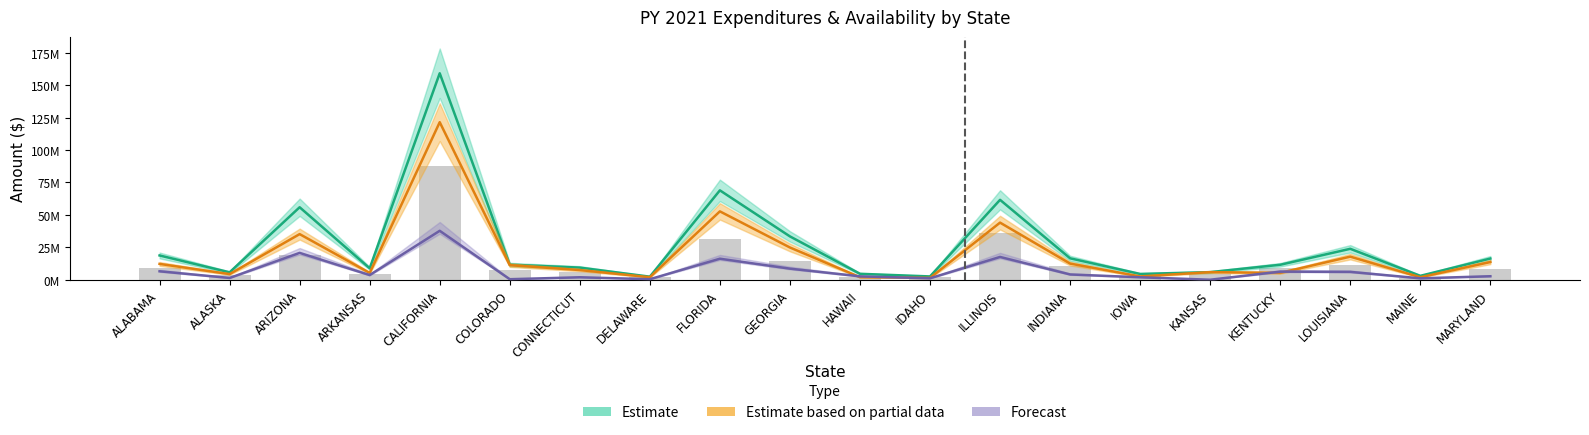

Which has a higher value, GEORGIA or MARYLAND?

GEORGIA